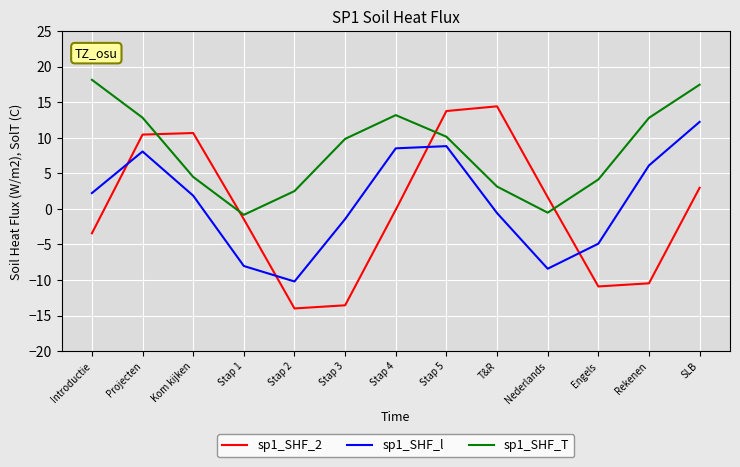

Which series has the largest range (max minus min)?

sp1_SHF_2